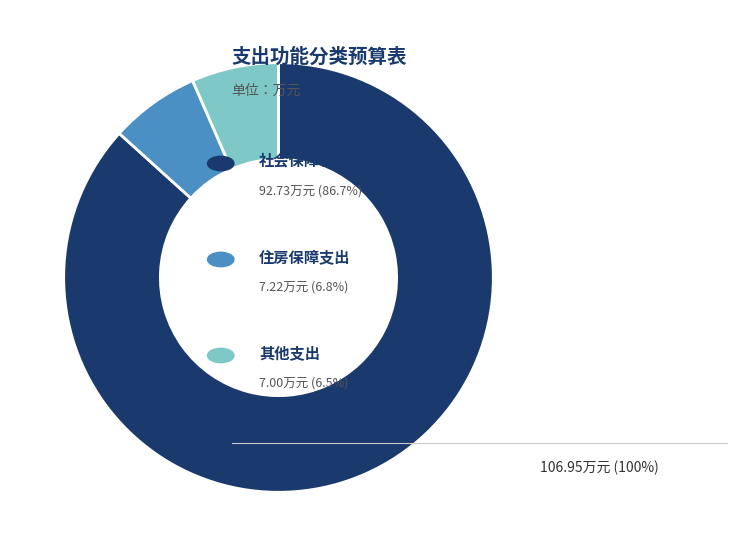

Does any single category account for the majority?

Yes